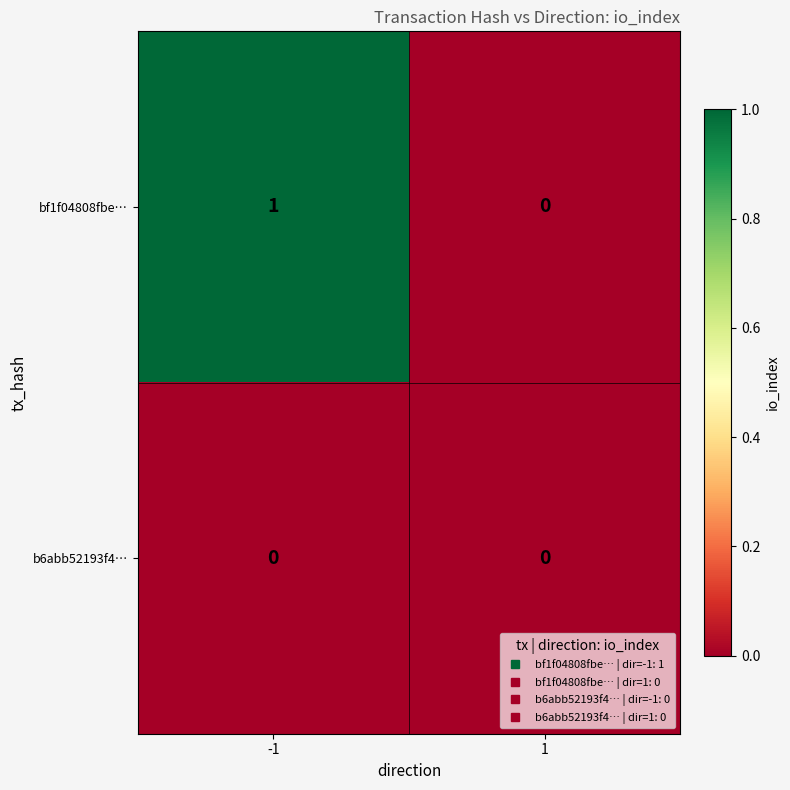

At which category is the sum across all series the highest?

-1